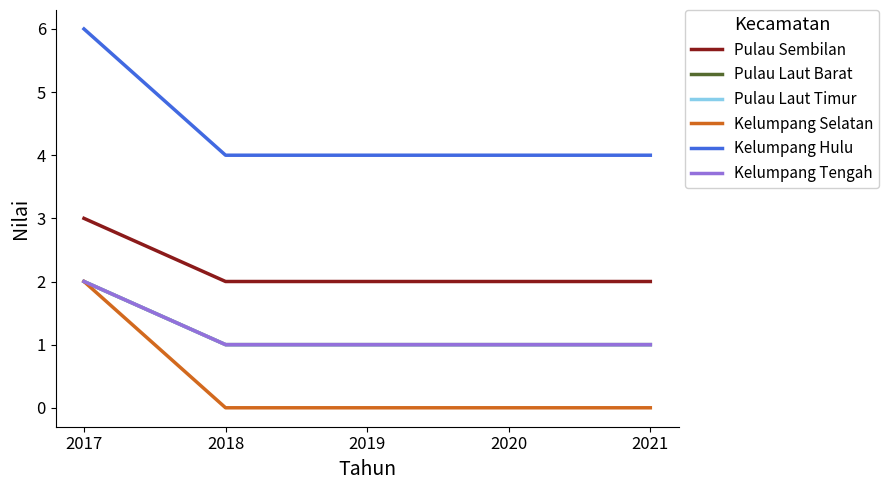

Is this an area chart (filled region under the line)?

No